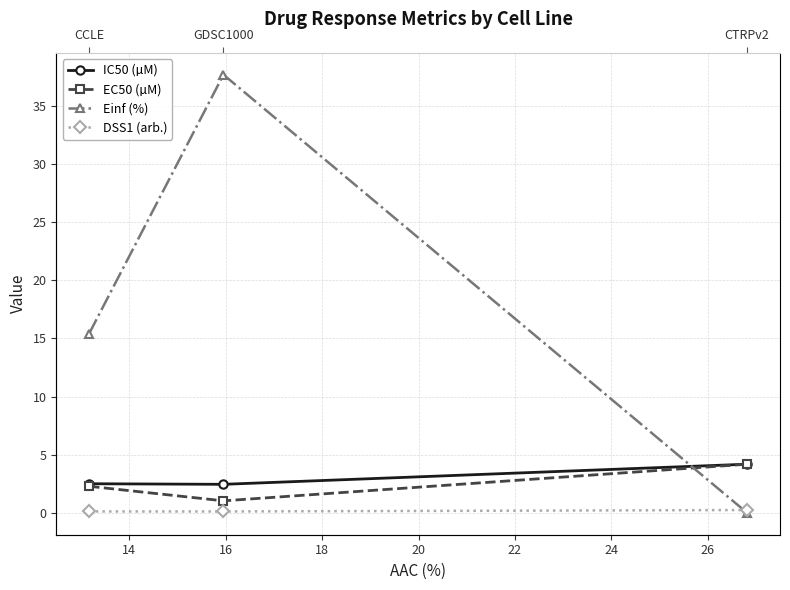

Count the number of categories in the chart.

3